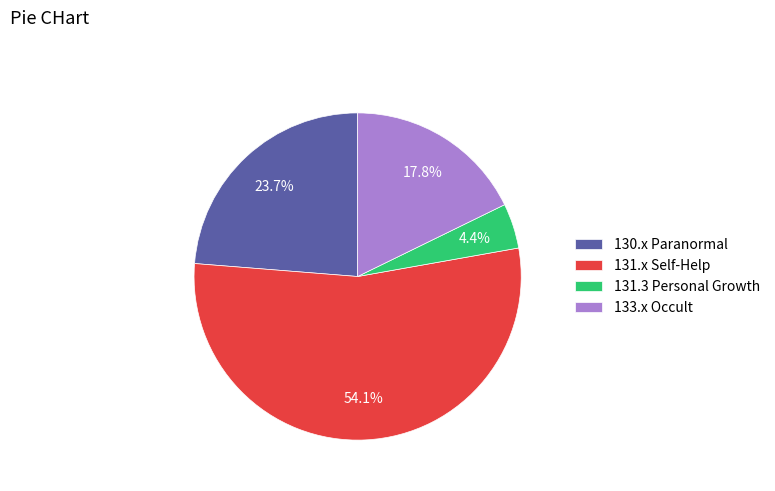

What is the largest slice in the pie chart?

131.x Self-Help